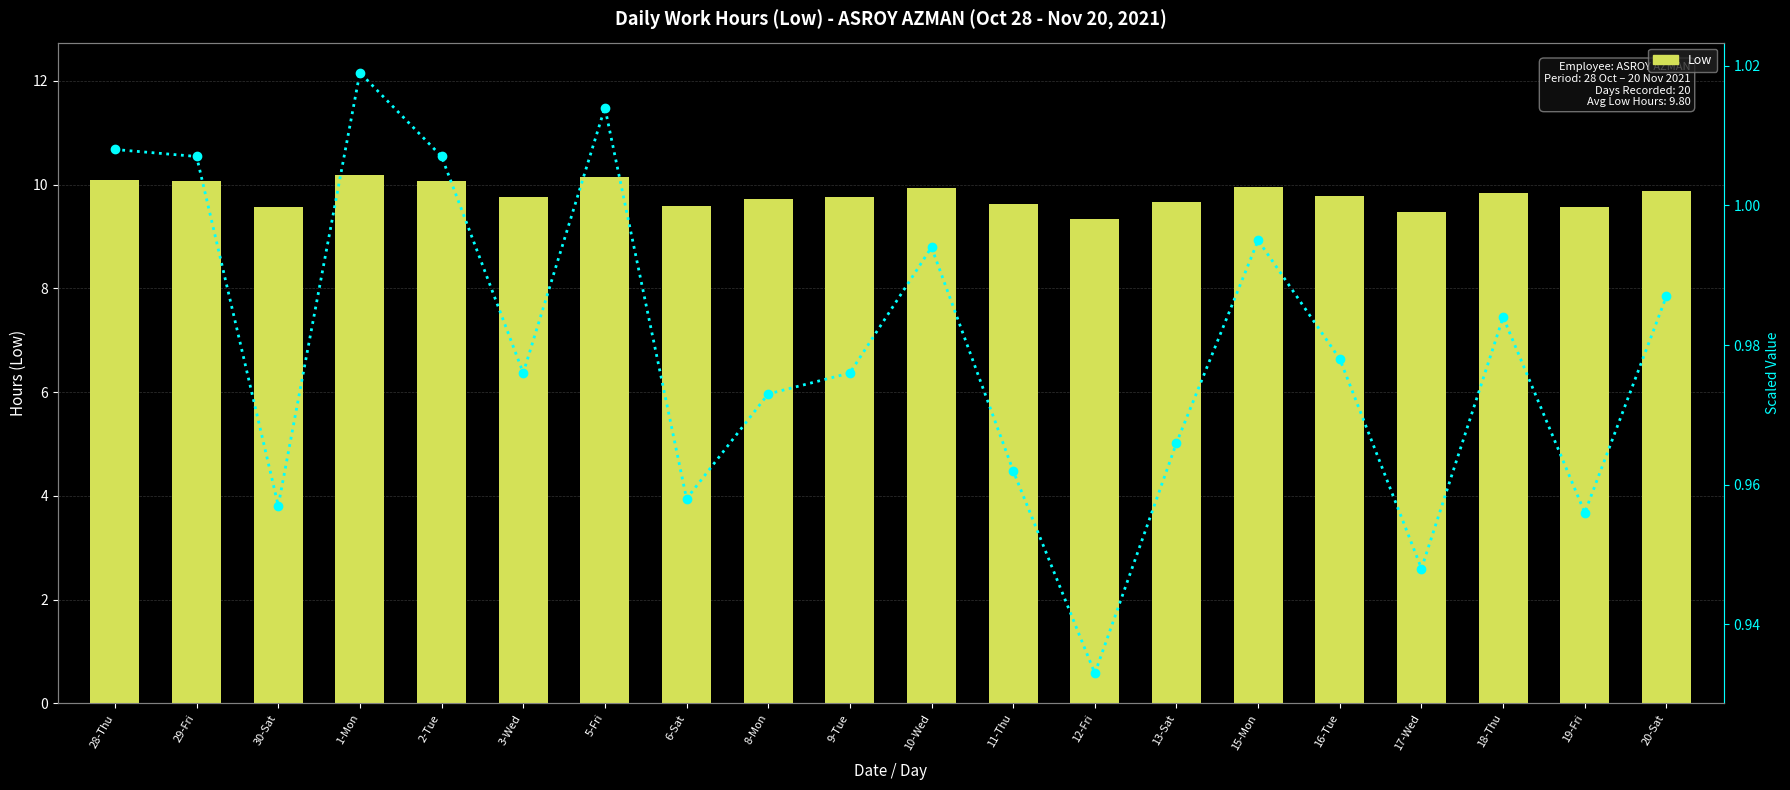

List the series in order of their overall mean, lowest first.

Secondary metric, Low